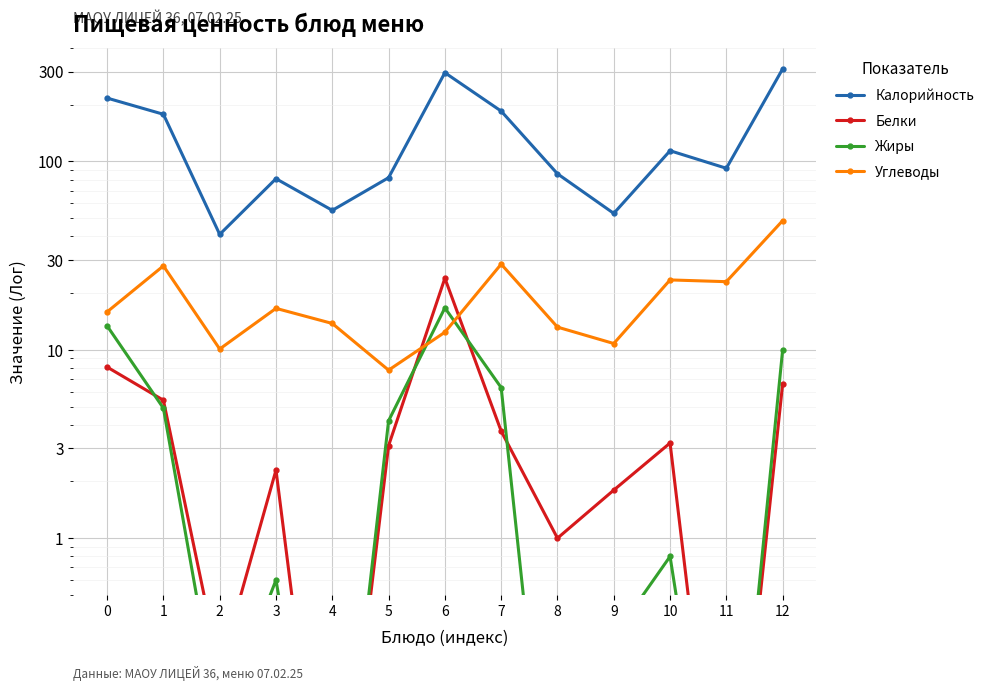

The Калорийность series shows 185.0 at 7. True or false?

True